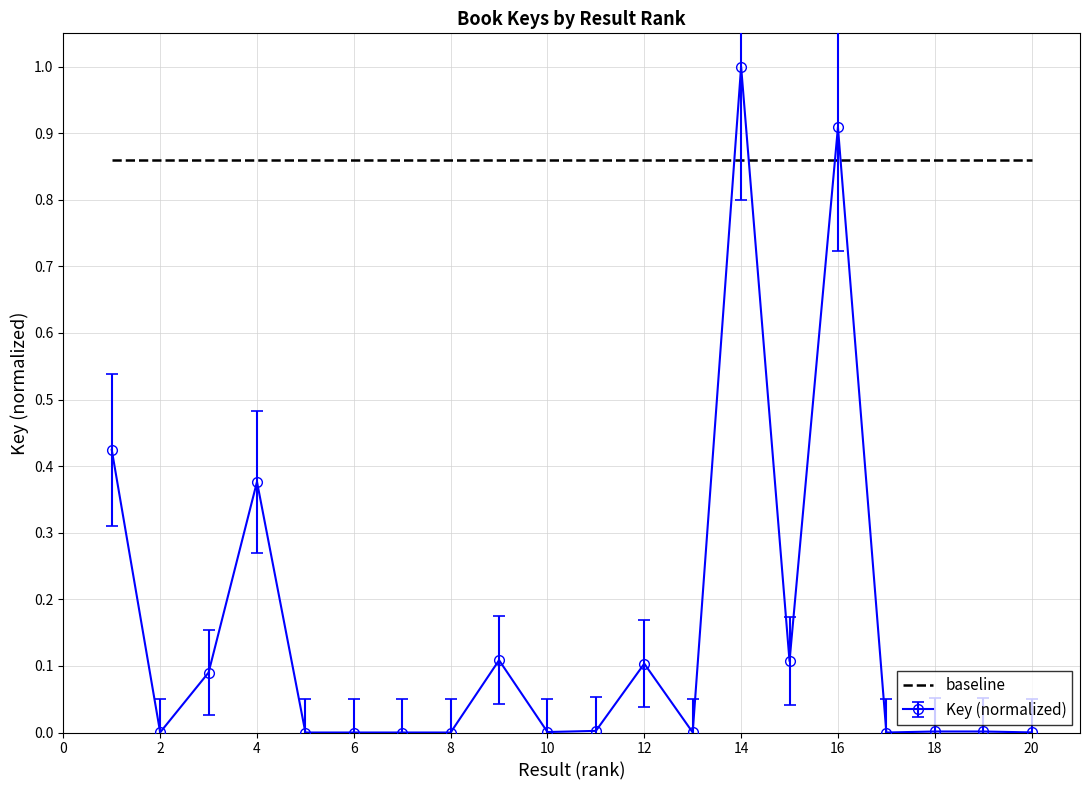

True or false: baseline and Key (normalized) cross at least once.

True